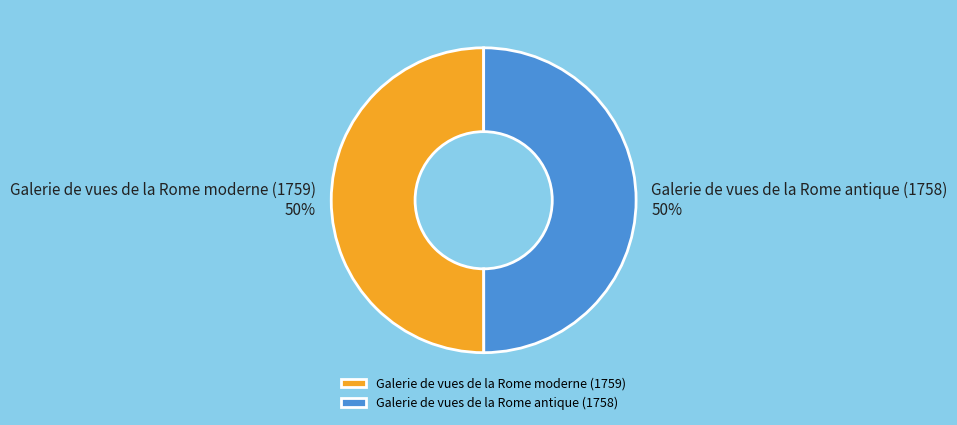

What percentage is the Galerie de vues de la Rome antique (1758) slice, to the nearest percent?

50%